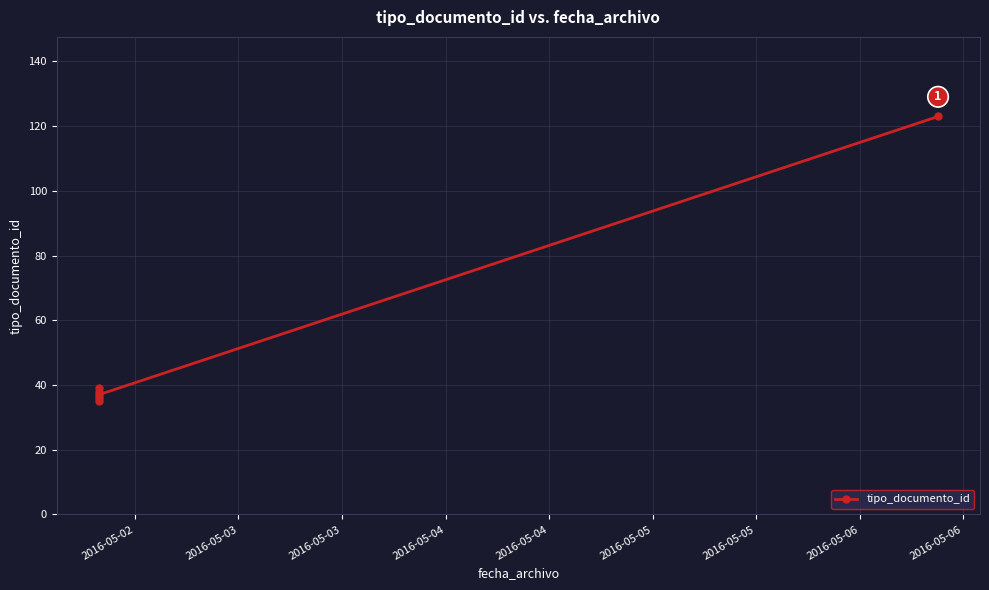

What is the difference between the values at 2016-05-04 and 2016-05-03?

3